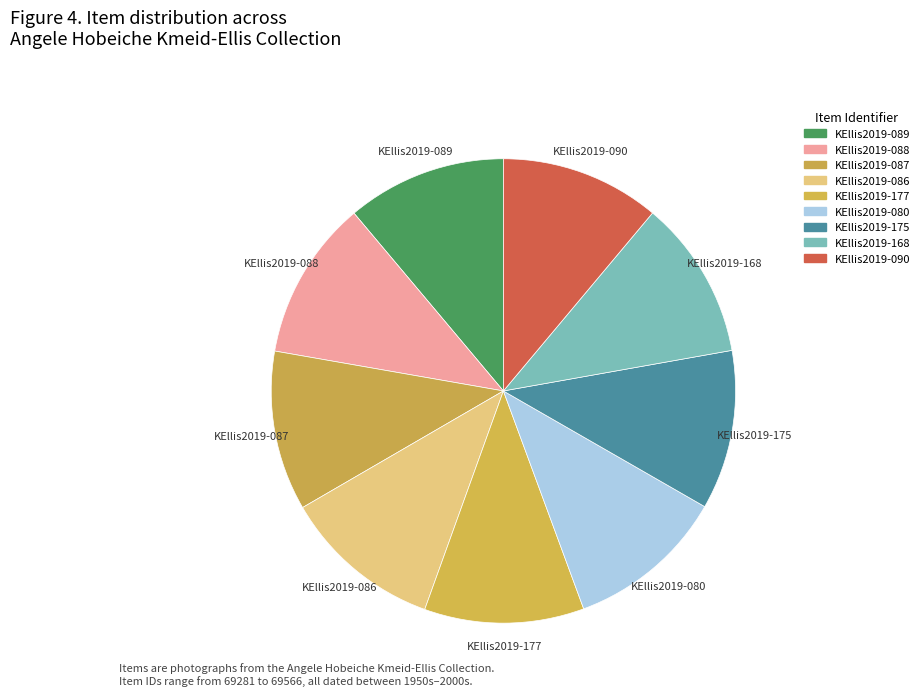

Which slice is the smallest?

KEllis2019-080